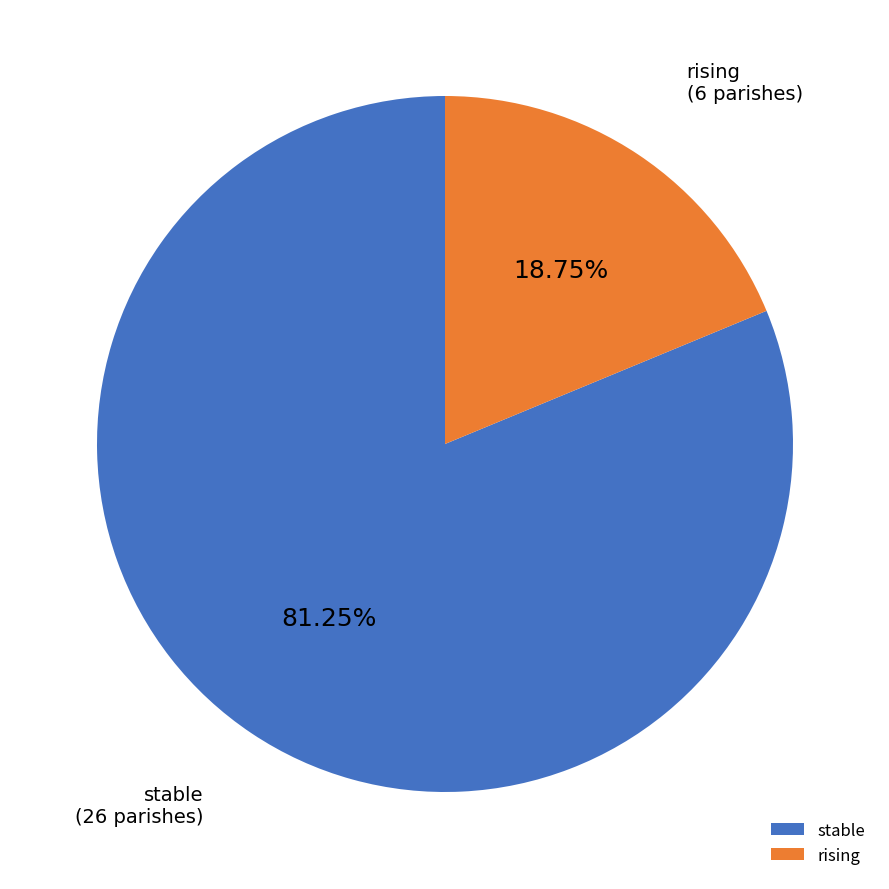

Do stable and rising together represent more than half of the pie?

Yes